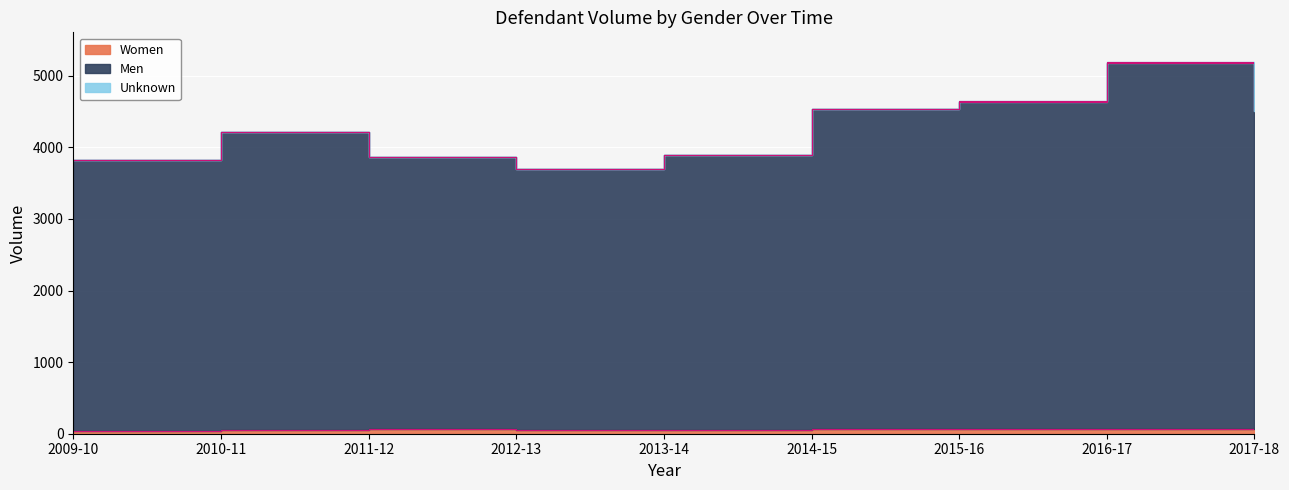

True or false: Women and Men intersect in this chart.

False